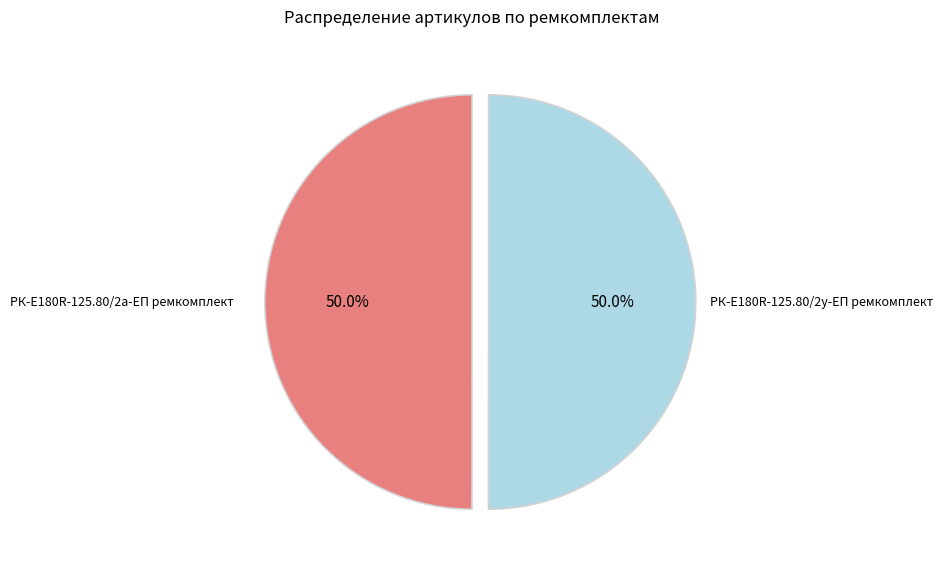

Count the number of slices in the pie.

2